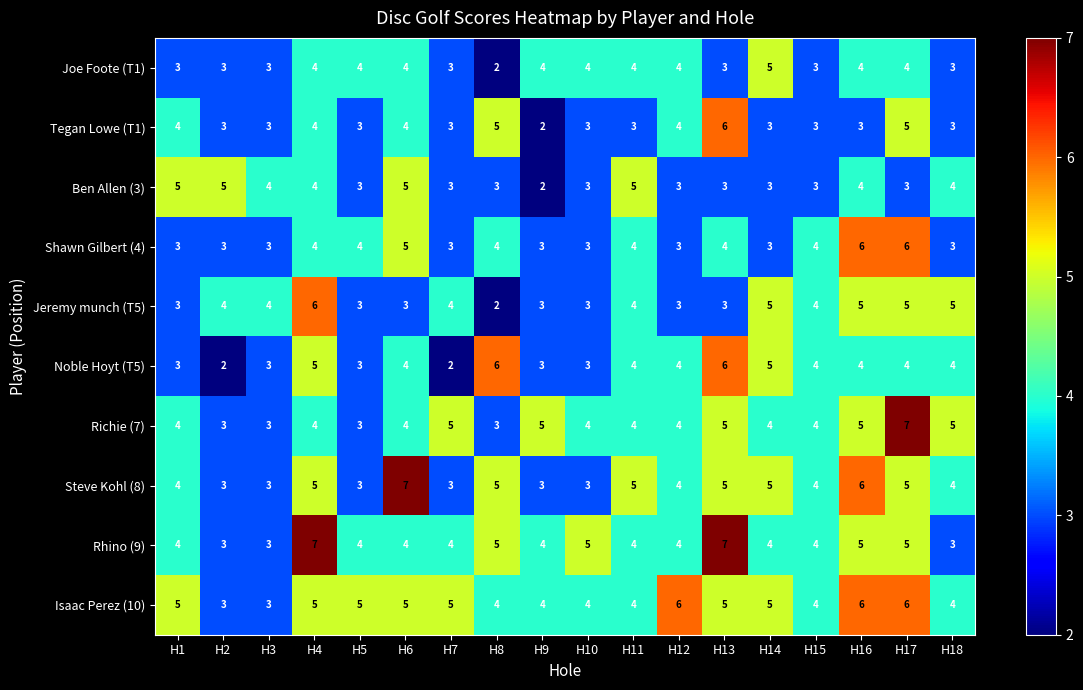

Which series changed the most between H3 and H18?

Richie (7)